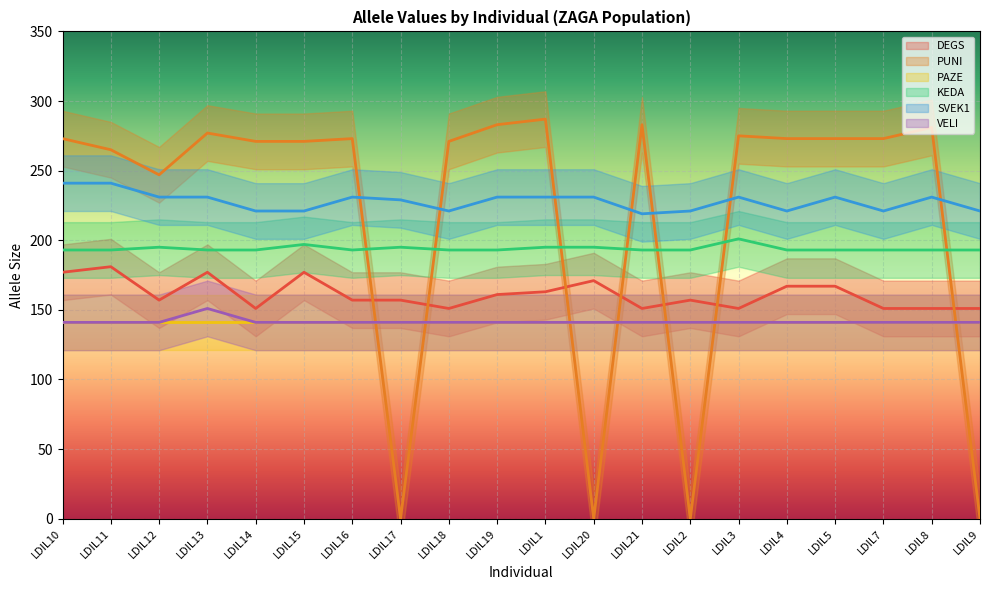

True or false: PUNI and VELI cross at least once.

True